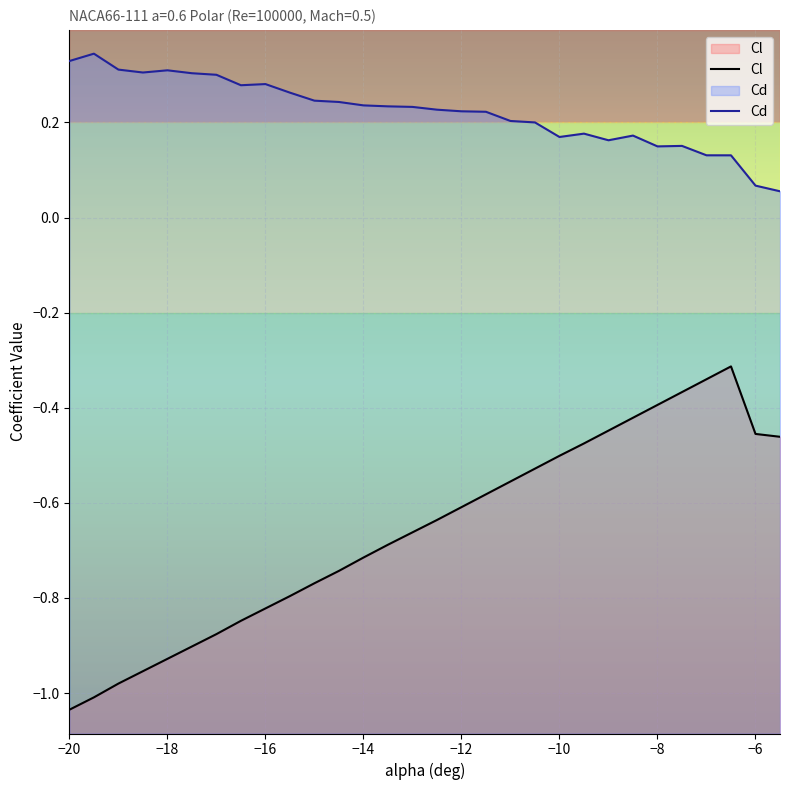

True or false: Cl and Cd intersect in this chart.

False